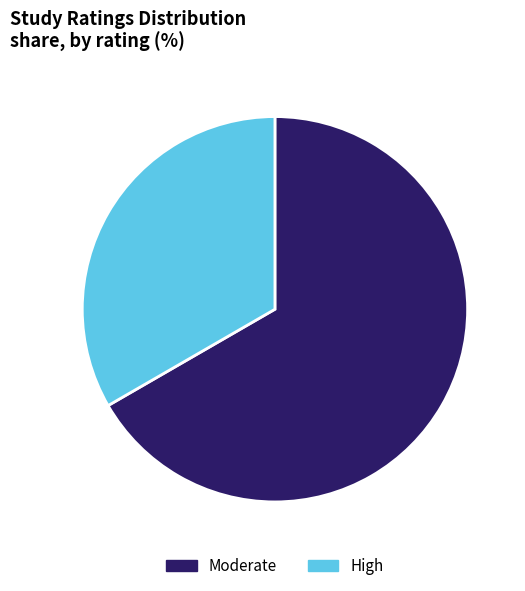

Is there a majority slice in this chart?

Yes